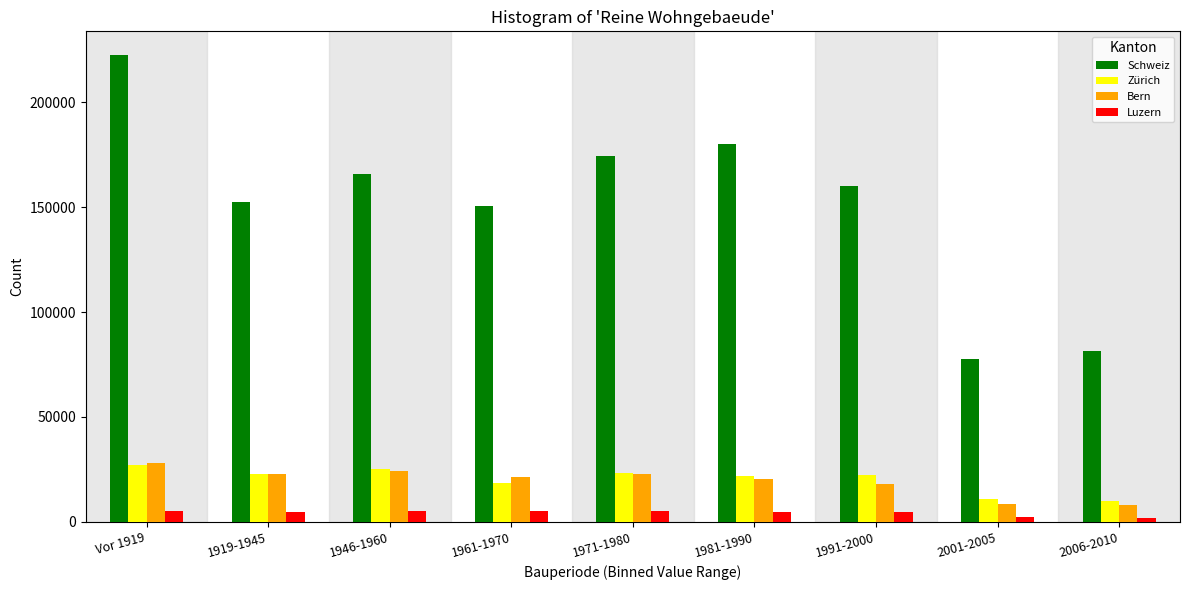

At which category is the sum across all series the highest?

Vor 1919